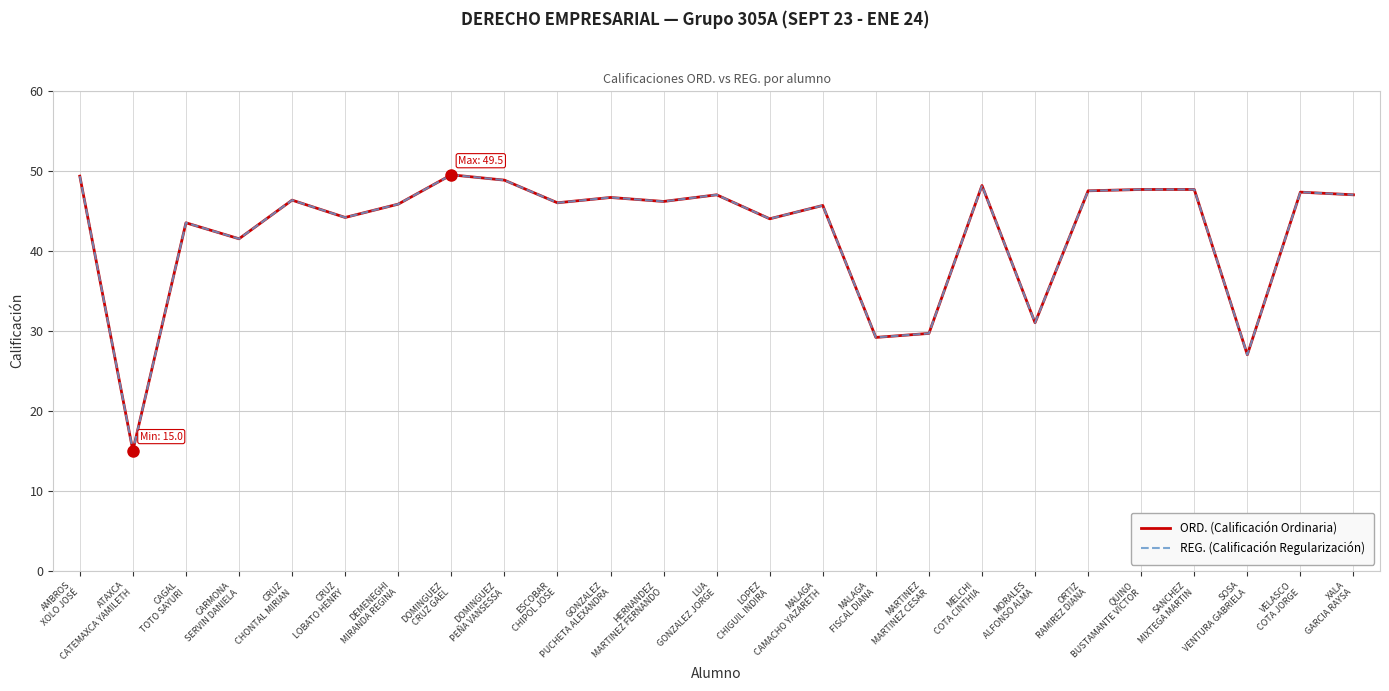

How many lines are shown in the chart?

2